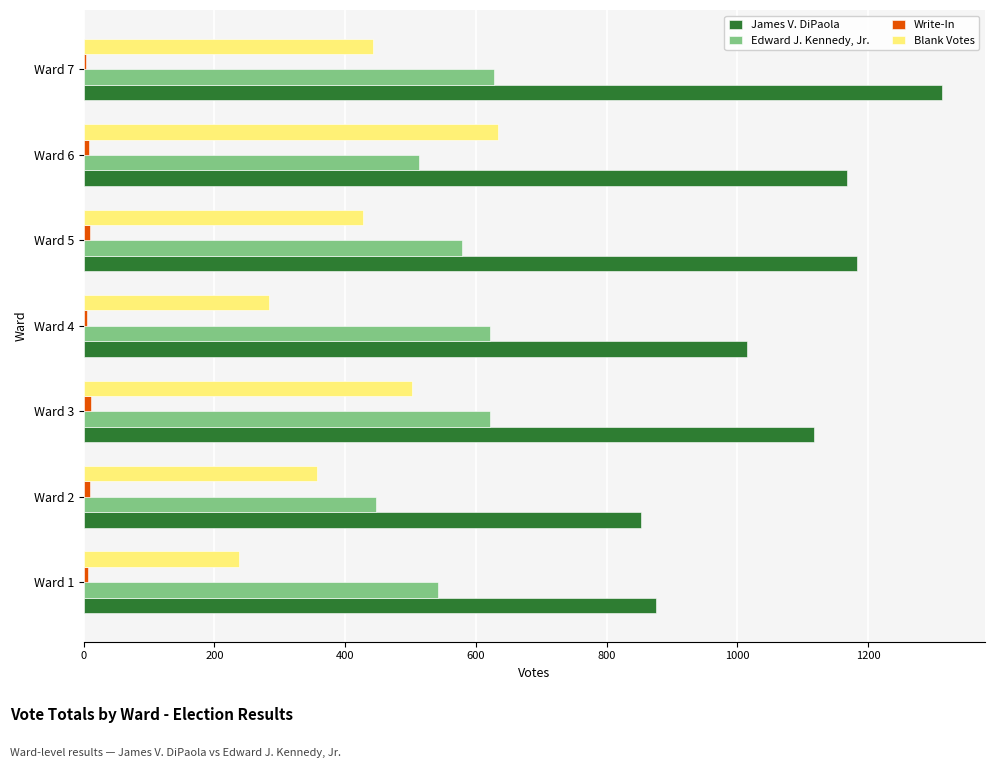

Which series changed the most between Ward 1 and Ward 4?

James V. DiPaola